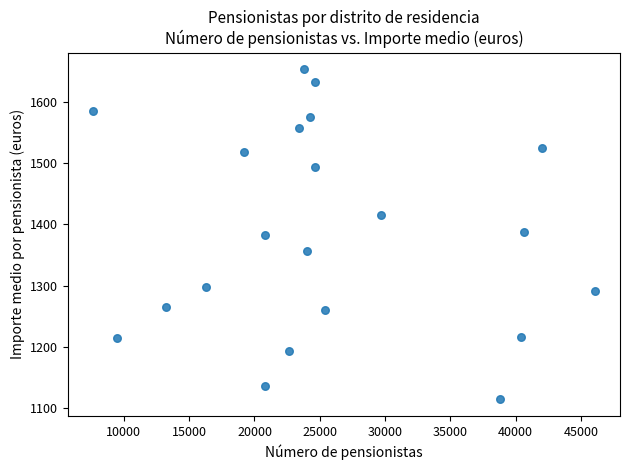

What is the range of X values (max minus min)?

38418.0